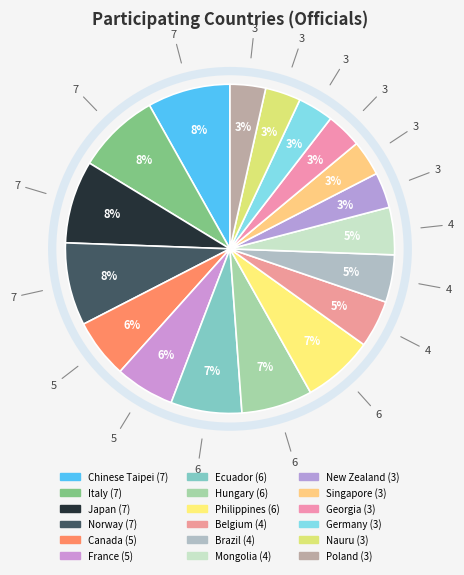

Combined, do Nauru and Brazil account for over 50%?

No